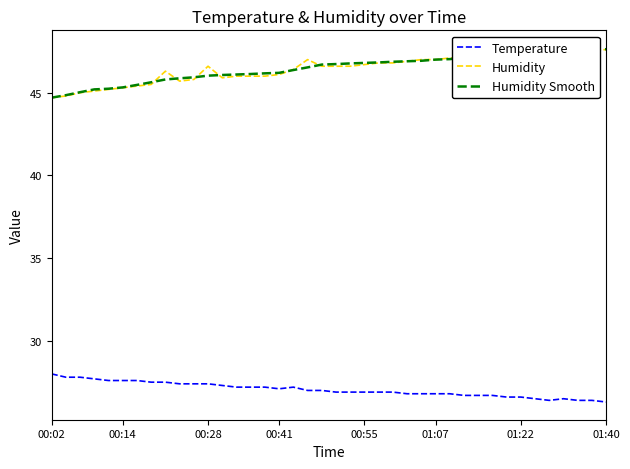

How many data points does each series have?

40